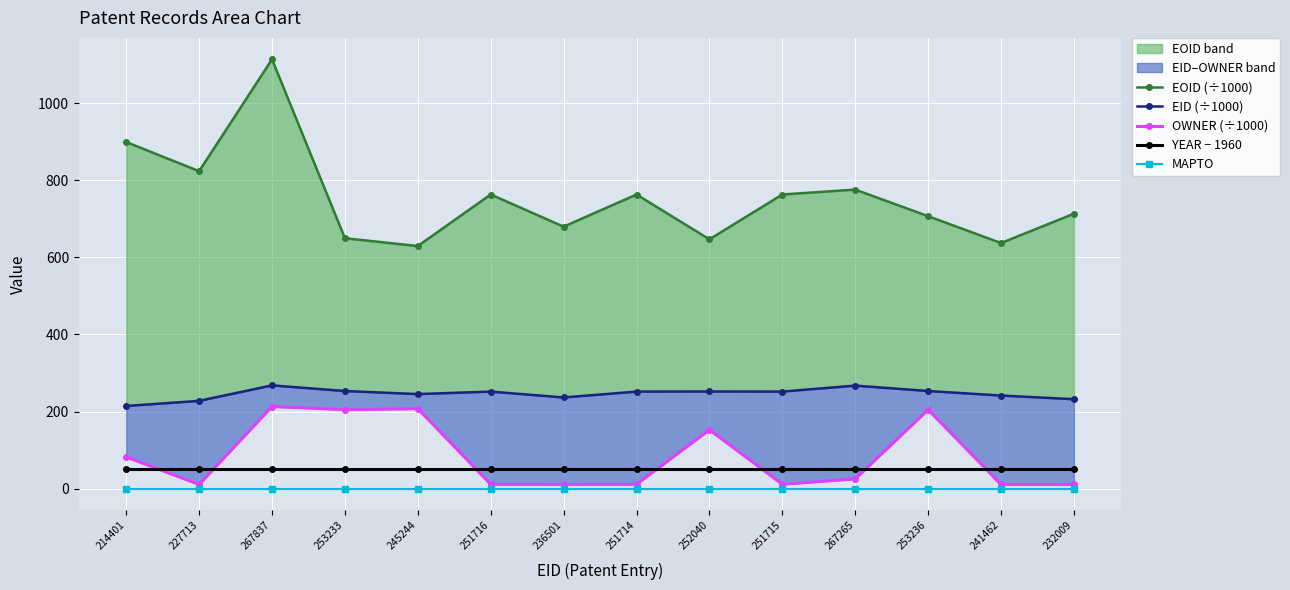

Which series has the largest total across all categories?

EOID (÷1000)